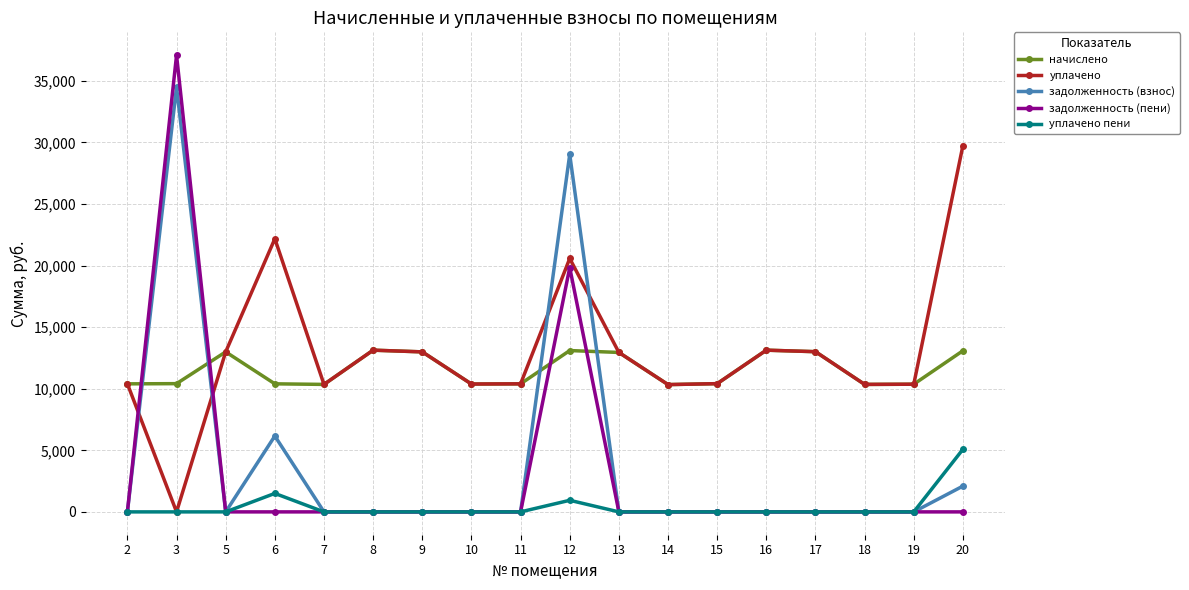

What are all the series names shown in the legend?

начислено, уплачено, задолженность (взнос), задолженность (пени), уплачено пени